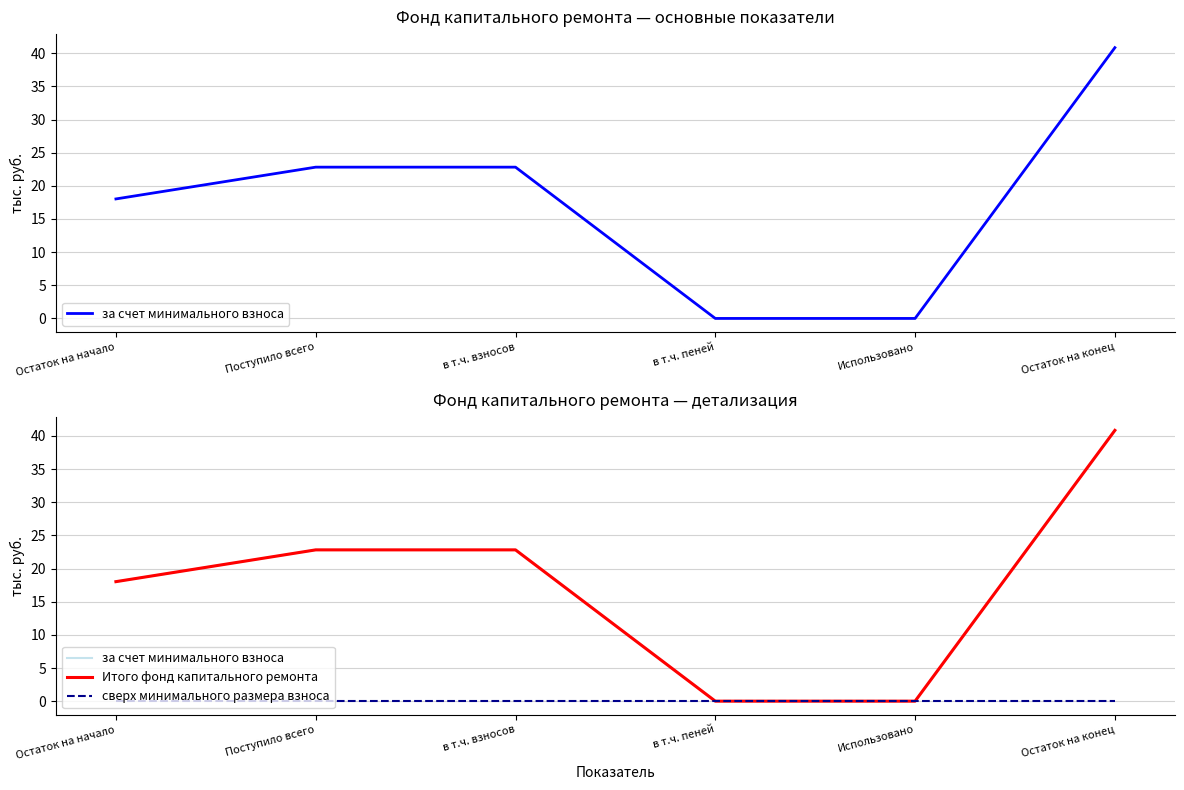

How many data points in за счет минимального взноса are less than 22?

3